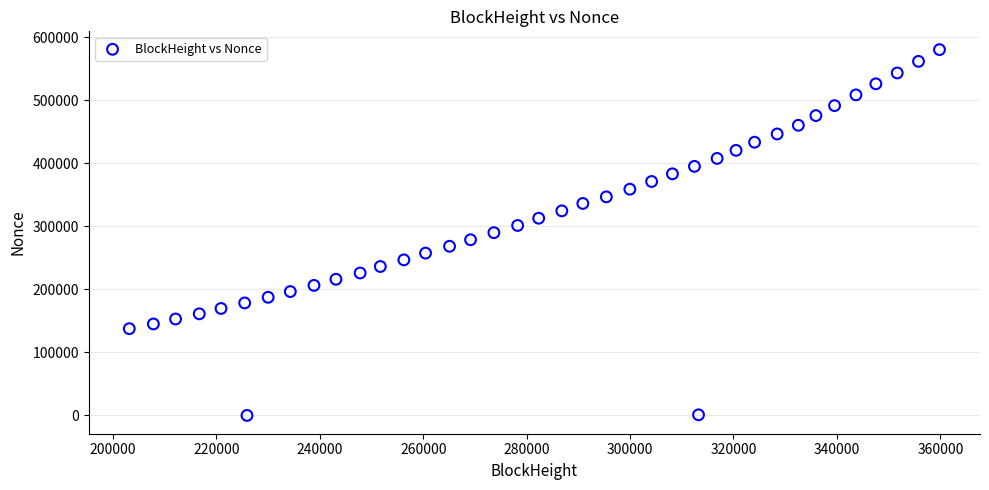

What is the range of Y values (max minus min)?

580345